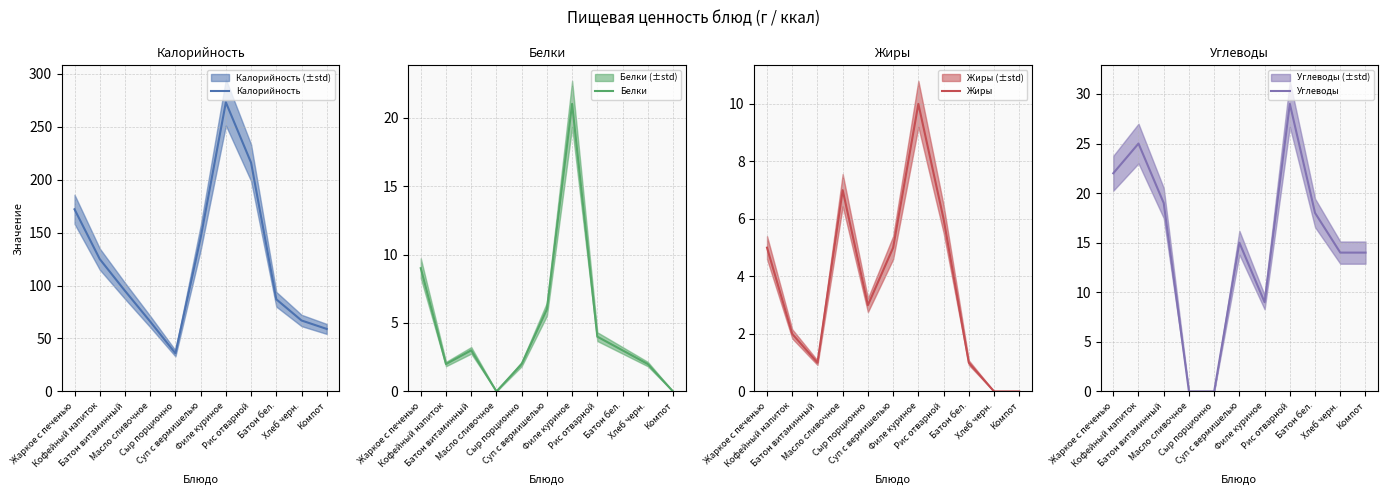

At which category does the chart reach its peak across all series?

Филе куриное